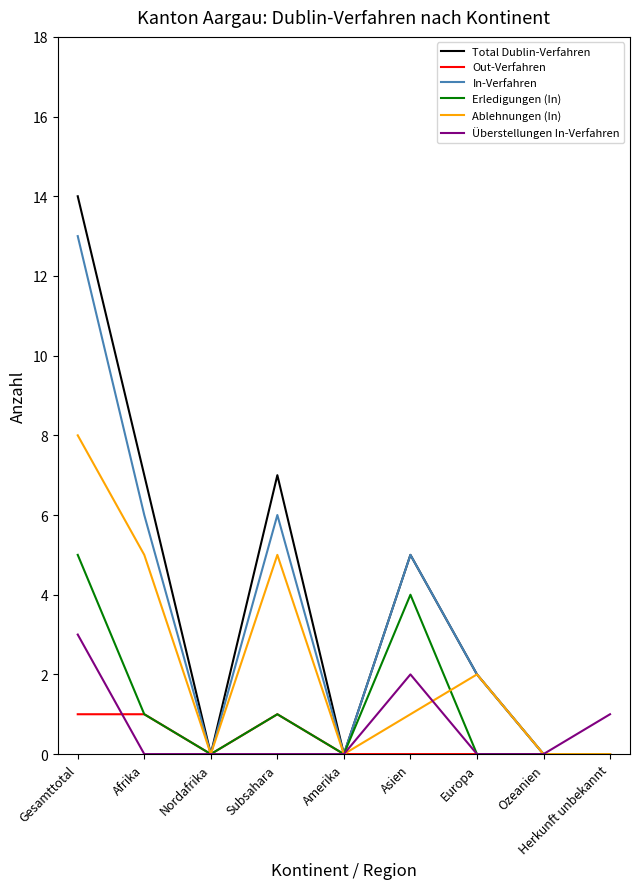

Which series has the largest range (max minus min)?

Total Dublin-Verfahren